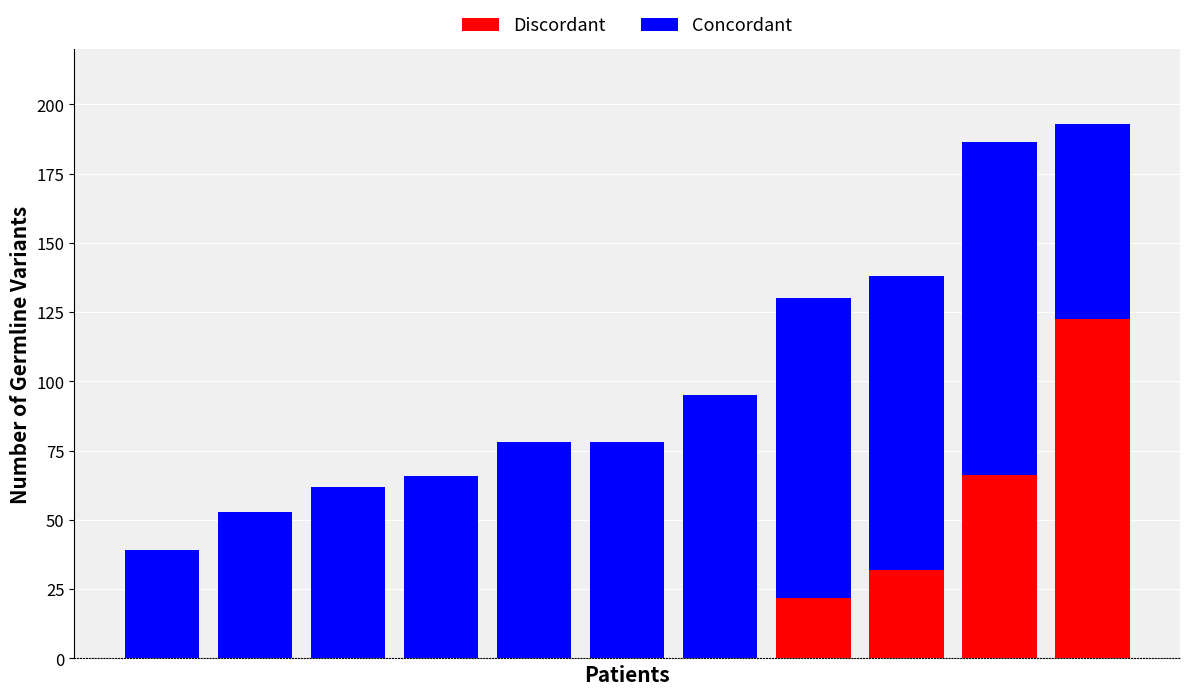

What is the difference between the values at 4 and 1?

25.1